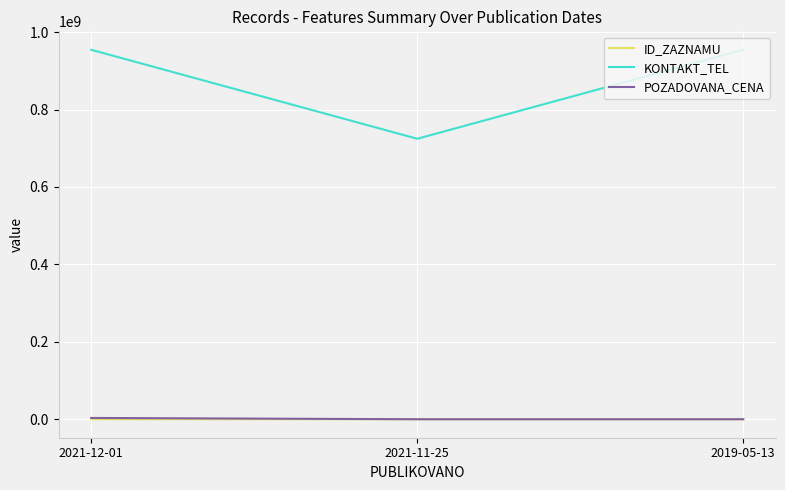

Which series changed the most between 2021-12-01 and 2021-11-25?

KONTAKT_TEL